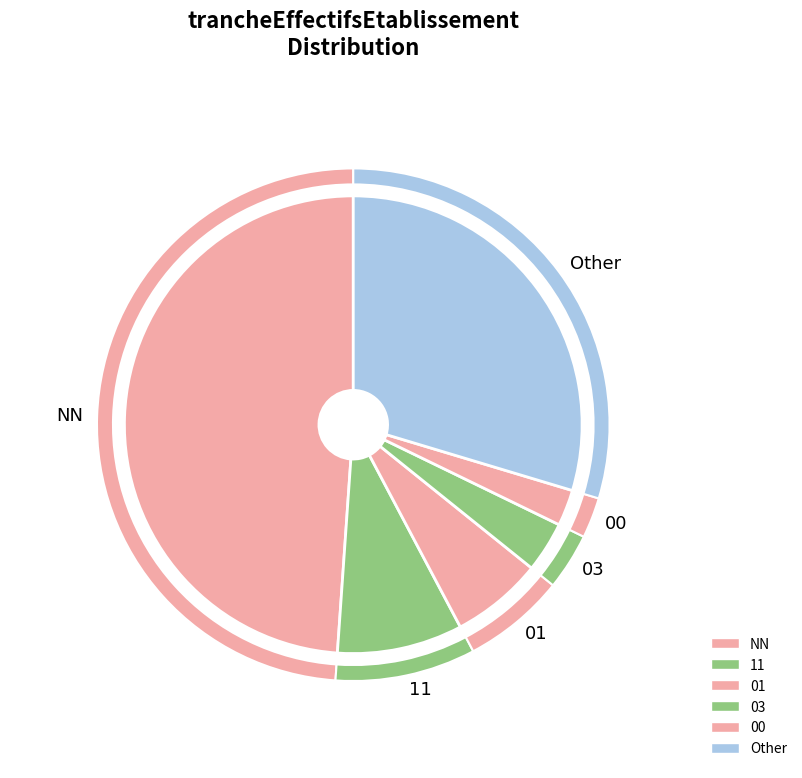

To the nearest percent, what portion does NN represent?

49%